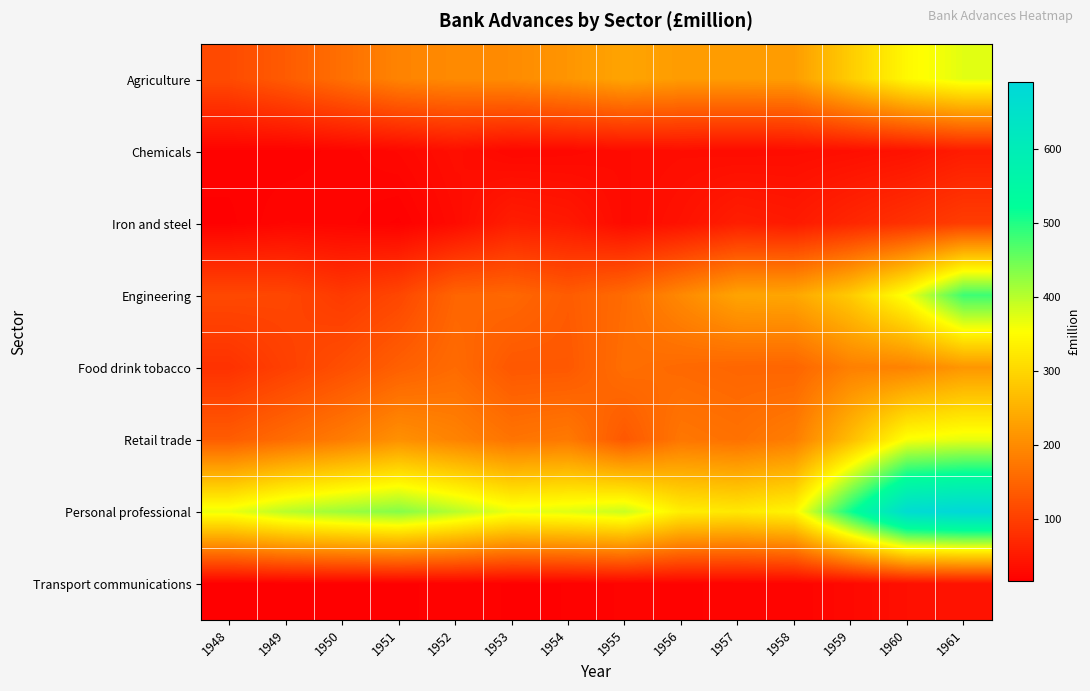

At how many categories does at least one series exceed 494?

3